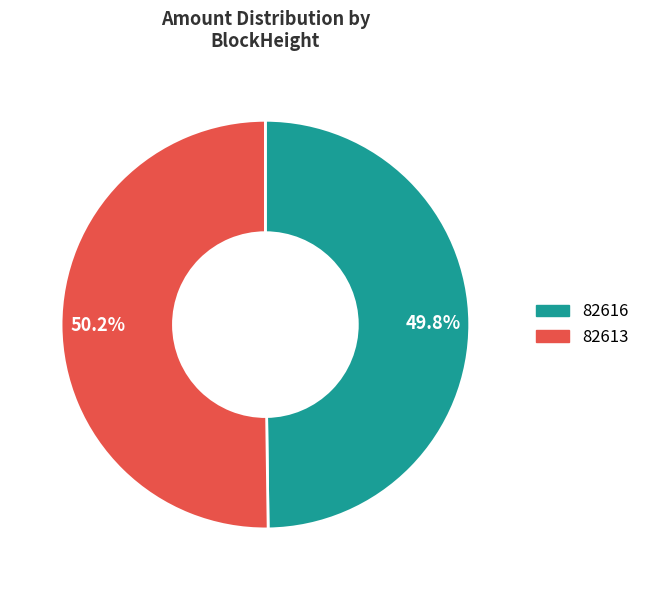

Count the number of slices in the pie.

2